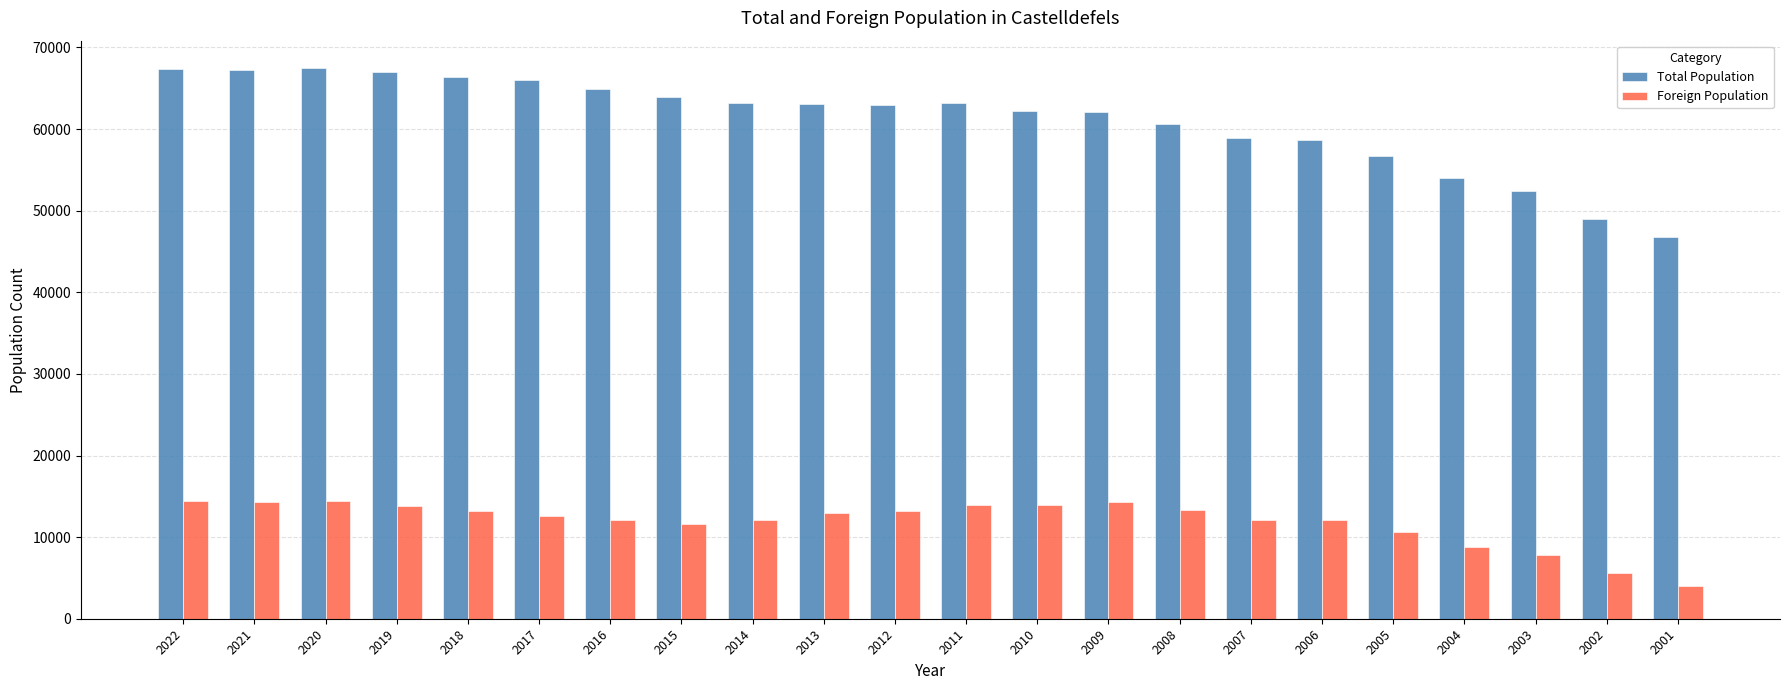

Between 2019 and 2008, which series saw the biggest shift?

Total Population